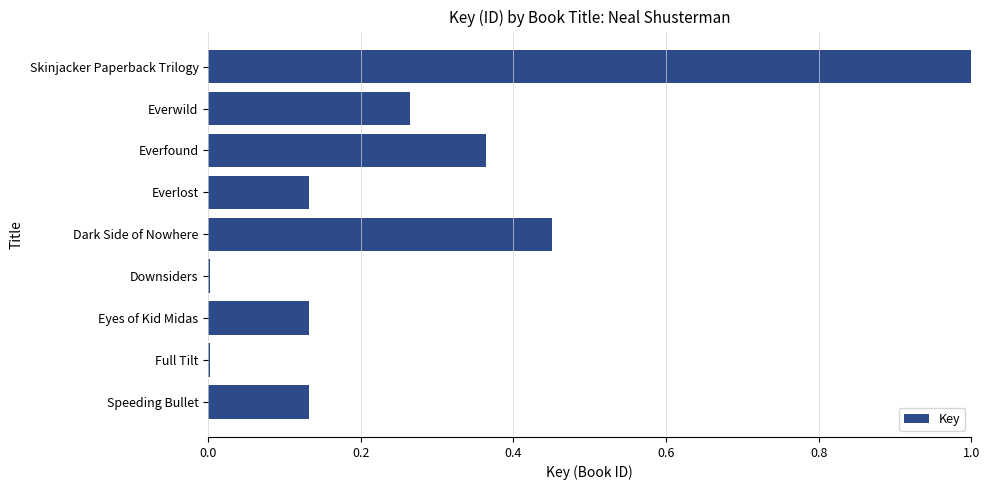

What is the sum of all values?

2.5